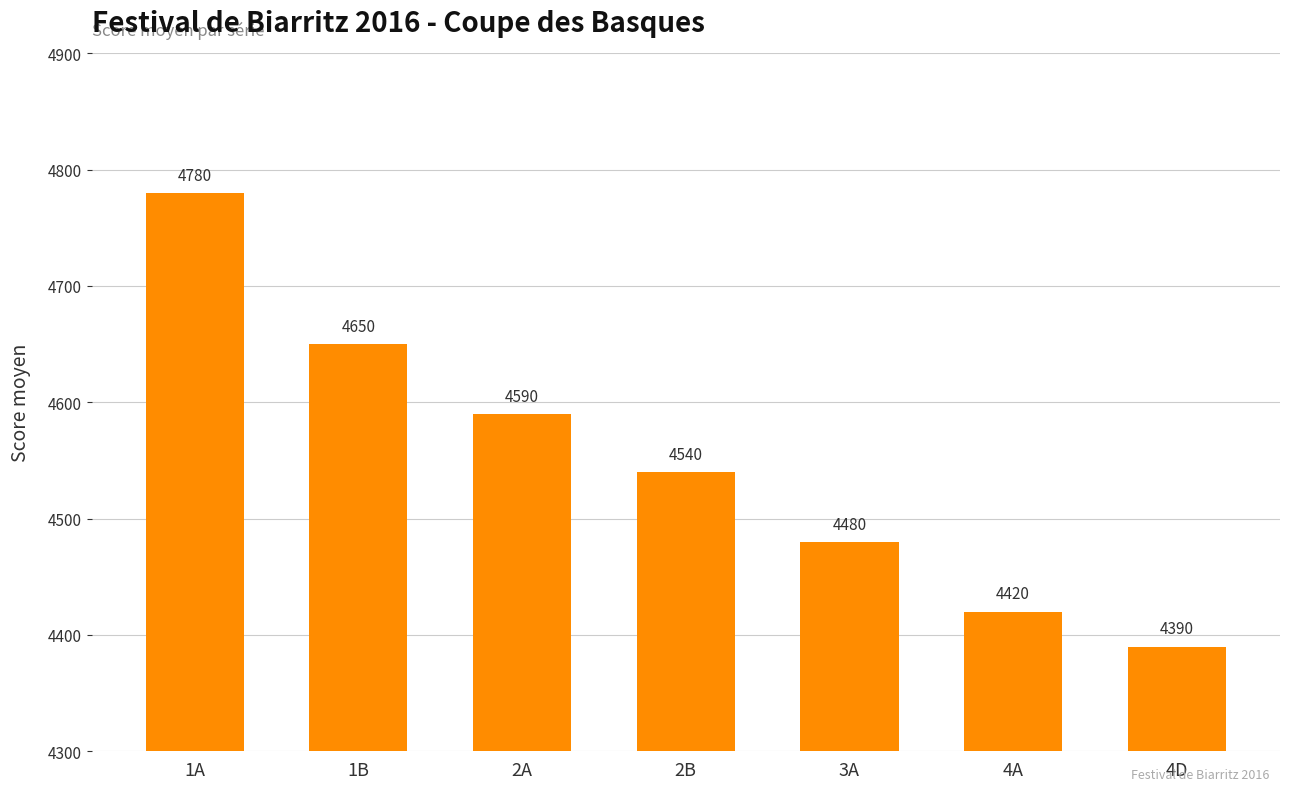

What position from the left is 3A?

5